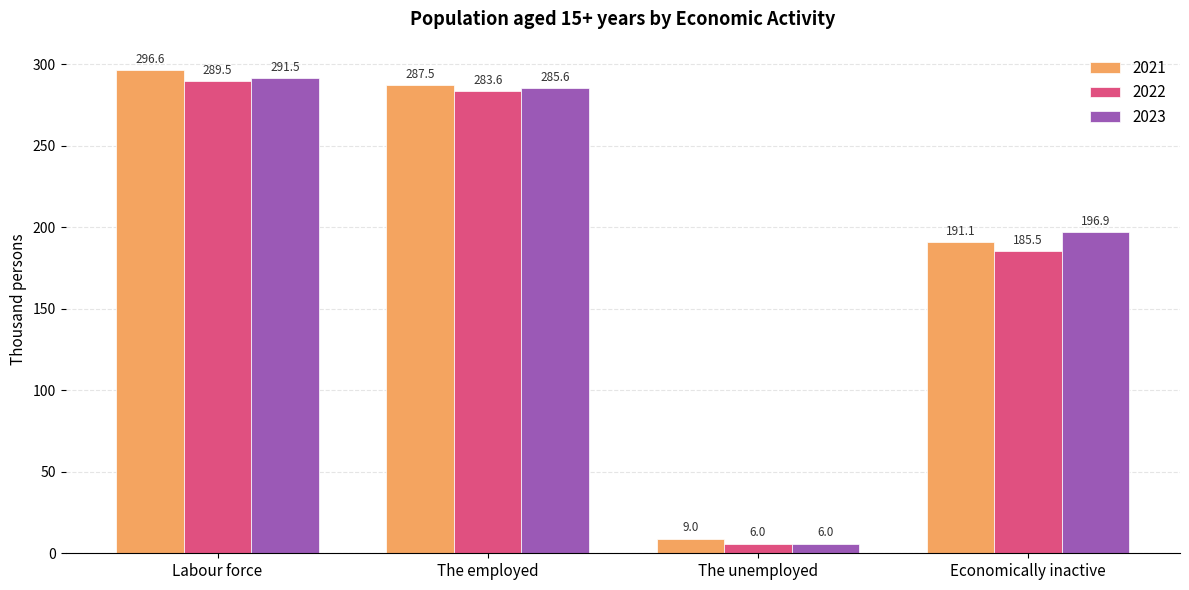

The value of 2022 at The employed is 283.6. True or false?

True